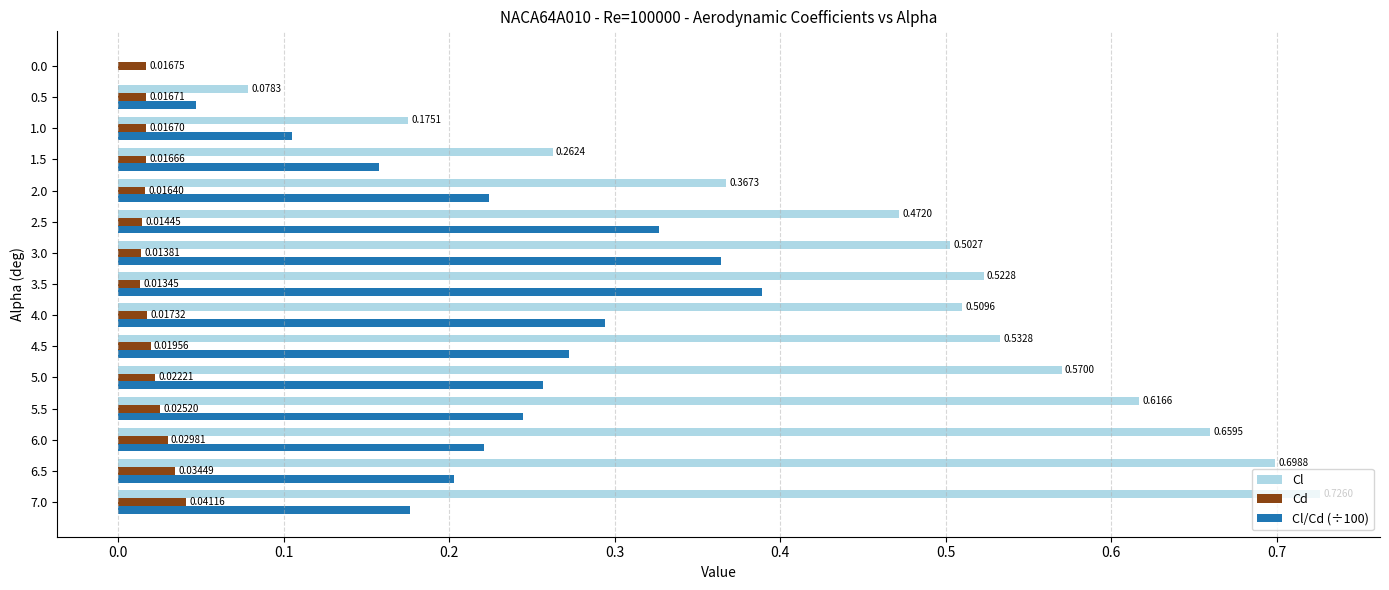

What is the total value across all series at 6.0?

0.9